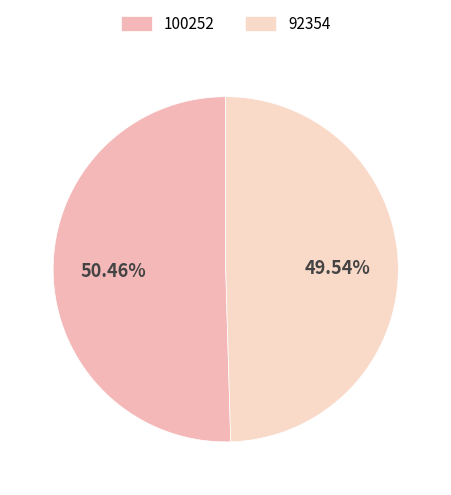

Between 100252 and 92354, which is larger?

100252